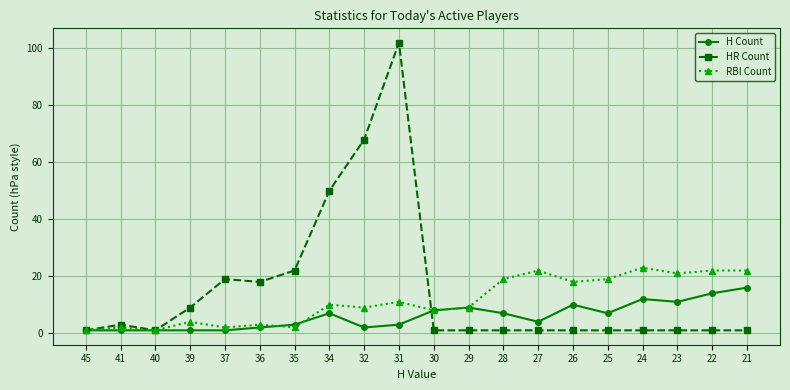

The RBI Count series shows 32 at 21. True or false?

False